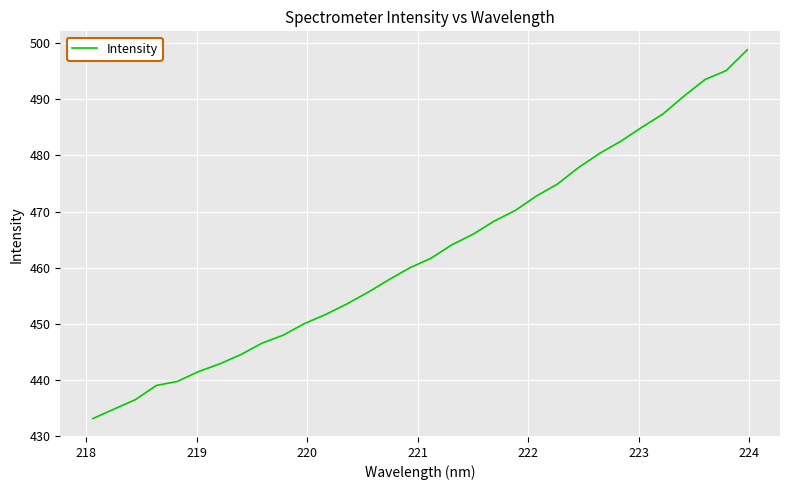

What is the minimum value shown in the chart?

433.1